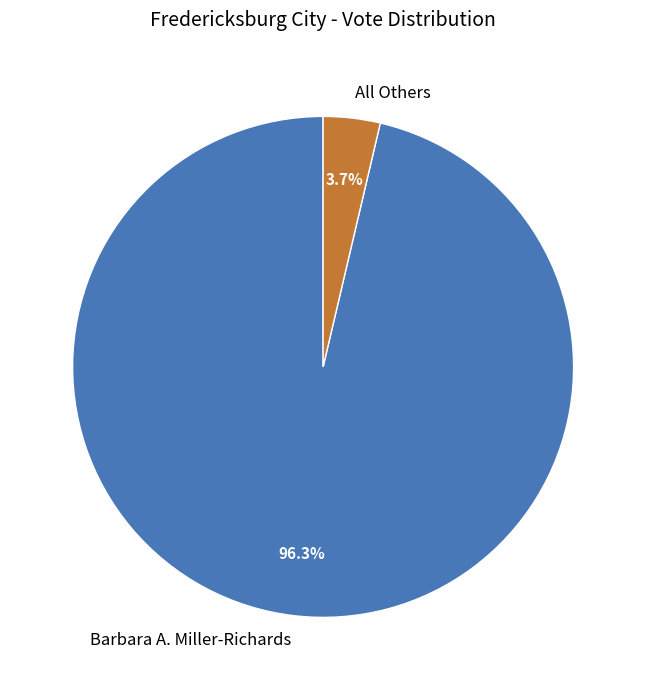

To the nearest percent, what is the combined percentage of All Others and Barbara A. Miller-Richards?

100%